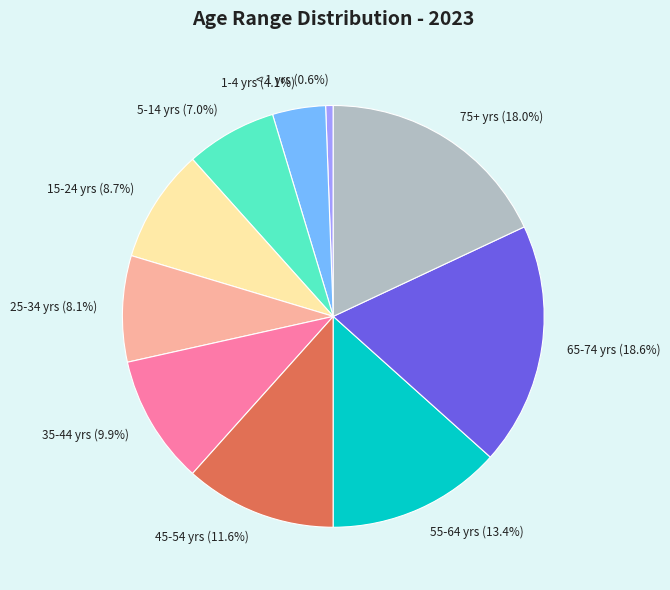

What is the largest slice in the pie chart?

65-74 yrs